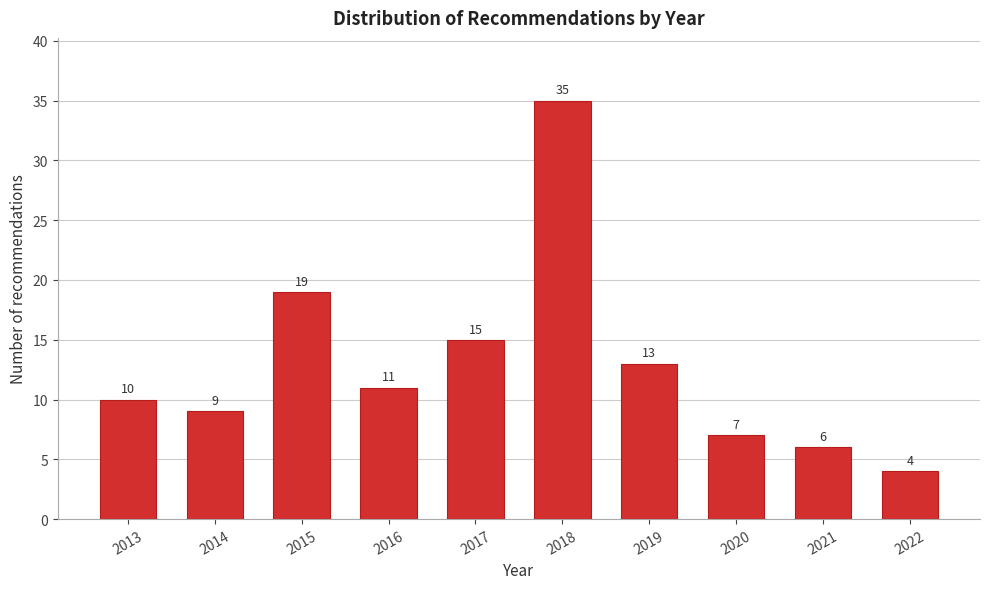

Reading left to right, transcribe all the data shown in this chart.

2013=10	2014=9	2015=19	2016=11	2017=15	2018=35	2019=13	2020=7	2021=6	2022=4